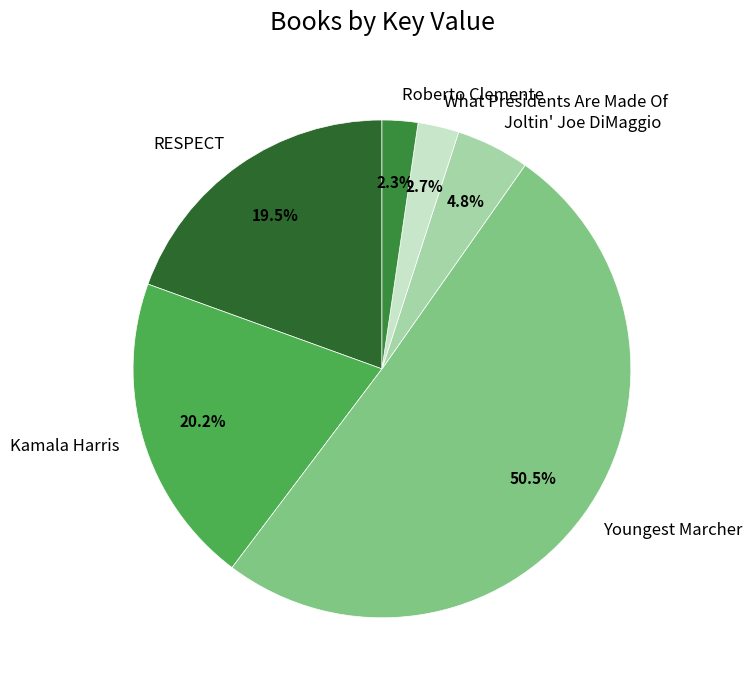

What is the largest slice in the pie chart?

Youngest Marcher